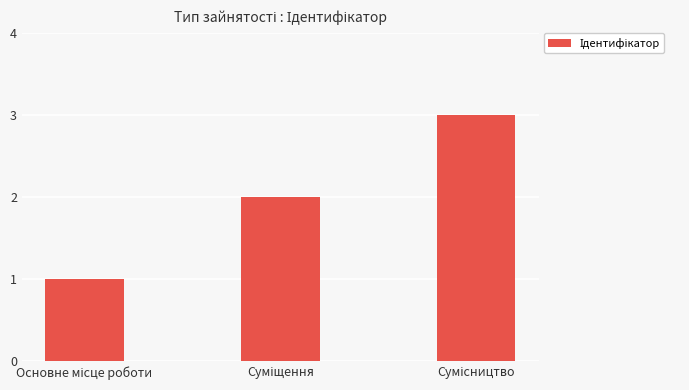

What is the sum of all values?

6